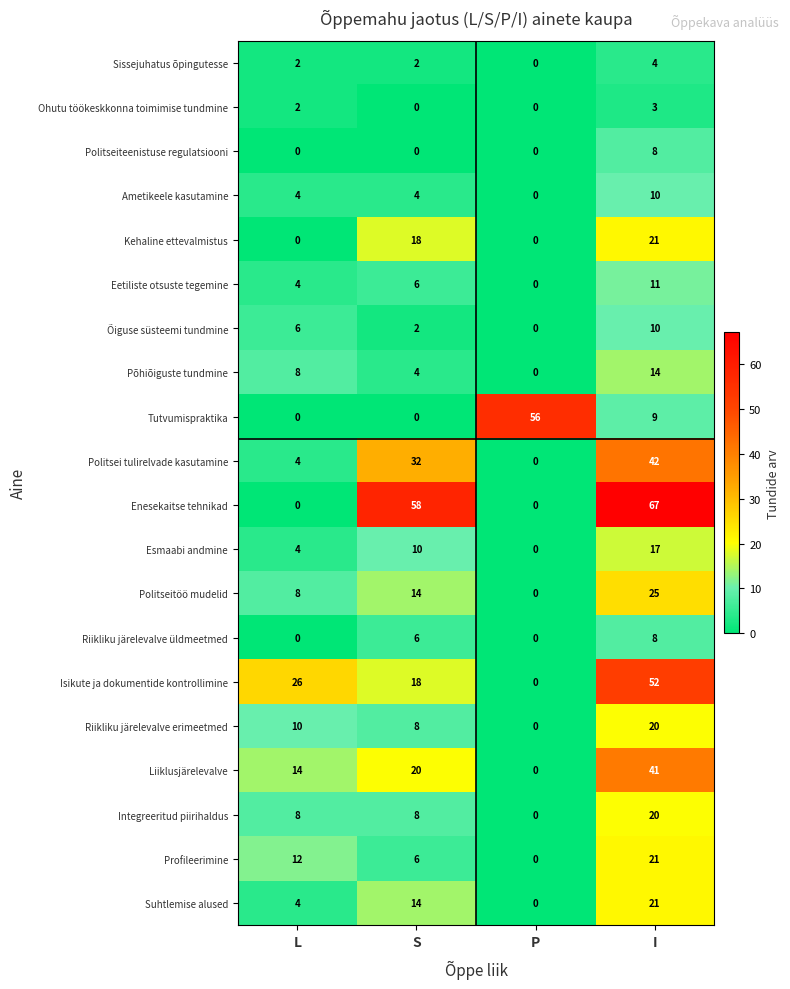

At how many categories does at least one series exceed 15?

4